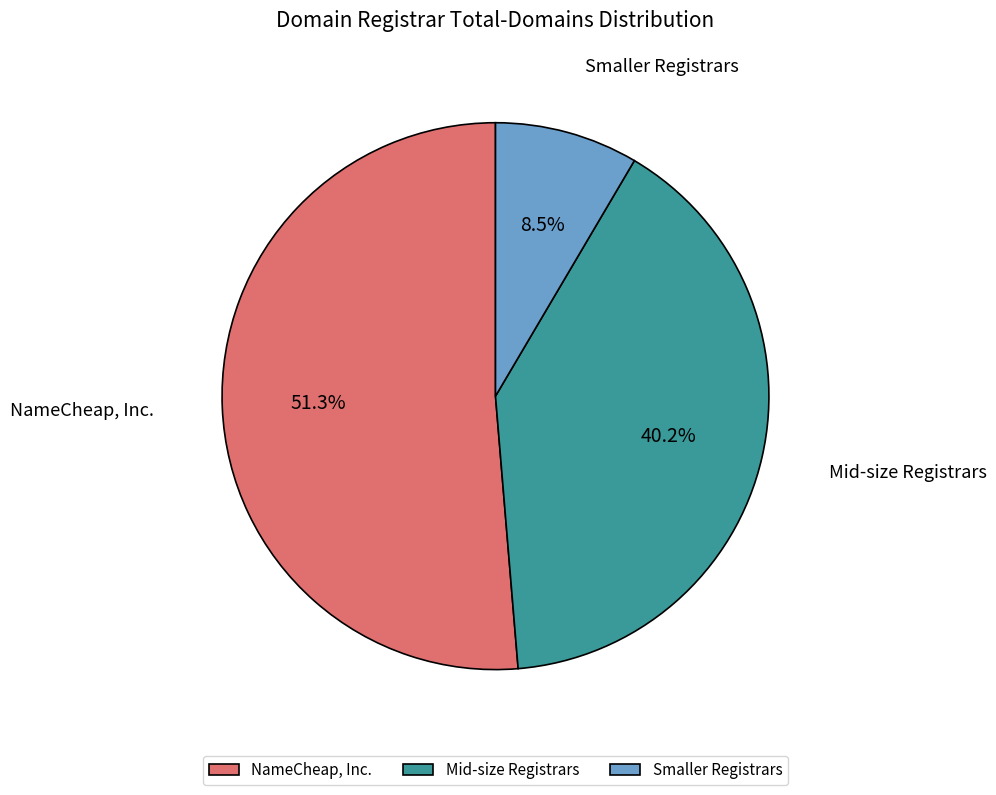

To the nearest percent, what is the difference between the largest and smallest slice percentages?

43%